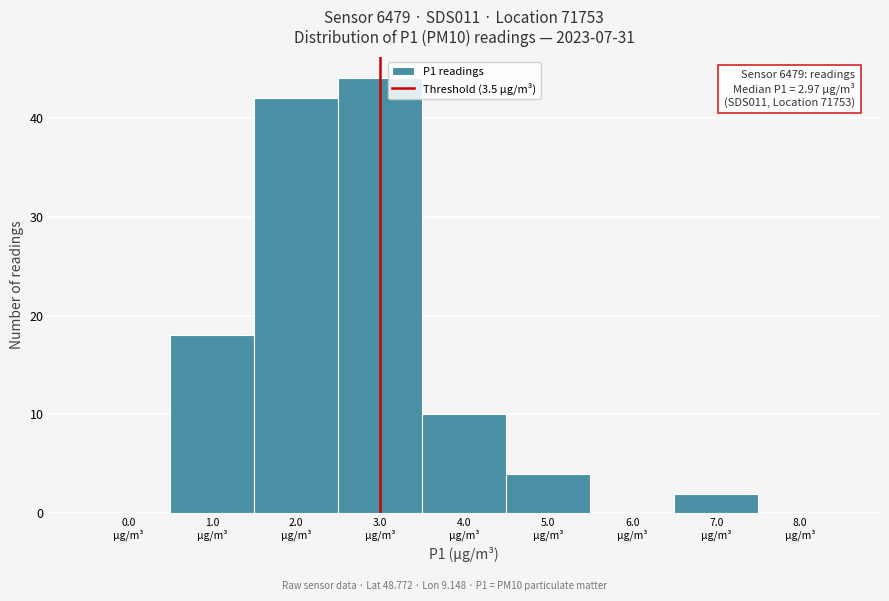

What is the greatest value displayed?

44